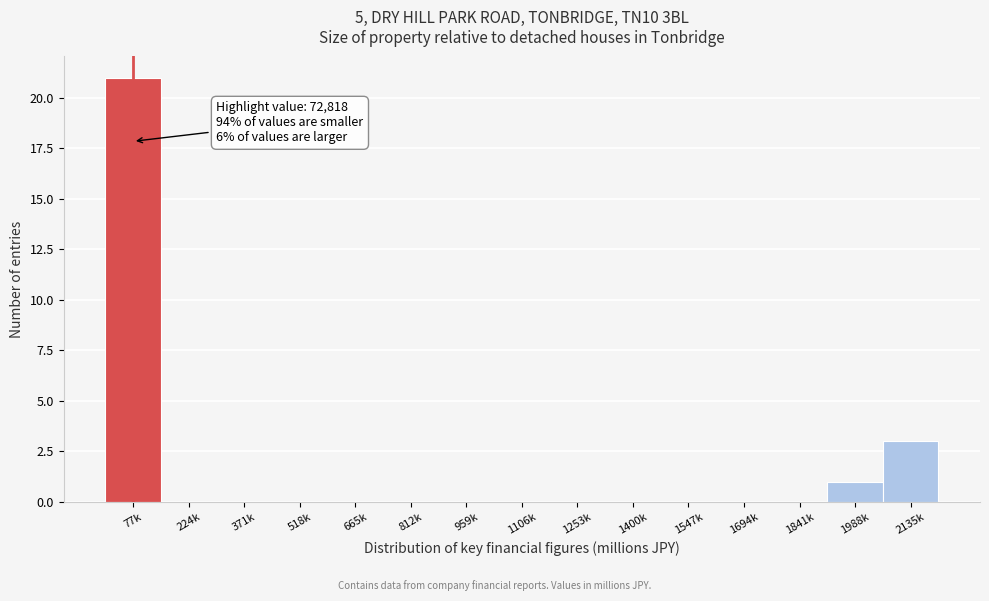

Reading left to right, list all the values displayed in this chart.

77k=21	224k=0	371k=0	518k=0	665k=0	812k=0	959k=0	1106k=0	1253k=0	1400k=0	1547k=0	1694k=0	1841k=0	1988k=1	2135k=3